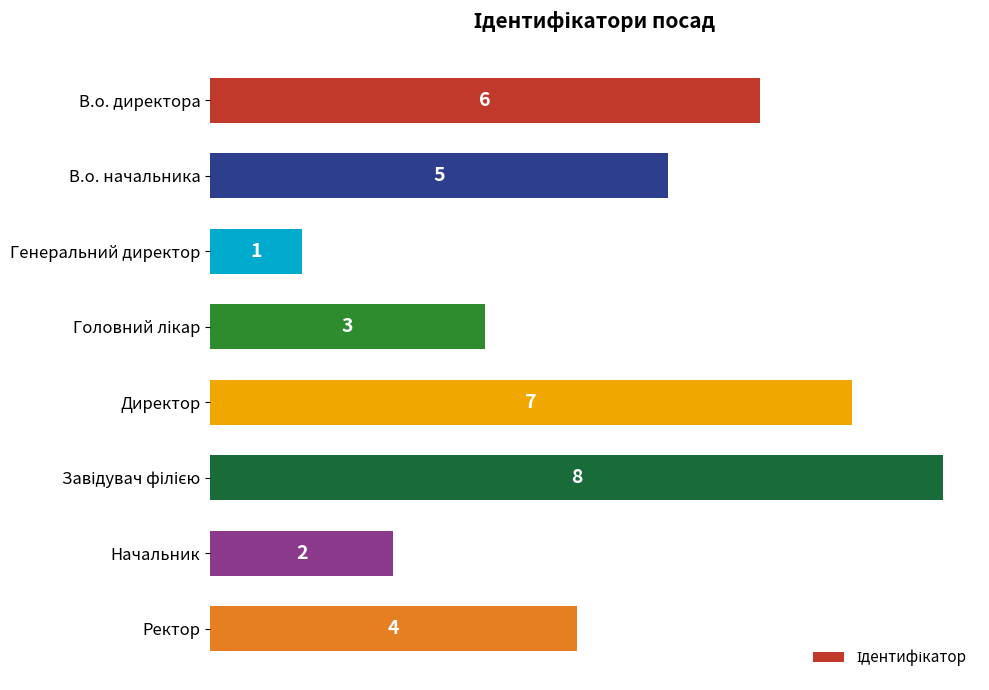

What is the change in value from Генеральний директор to Директор?

+6